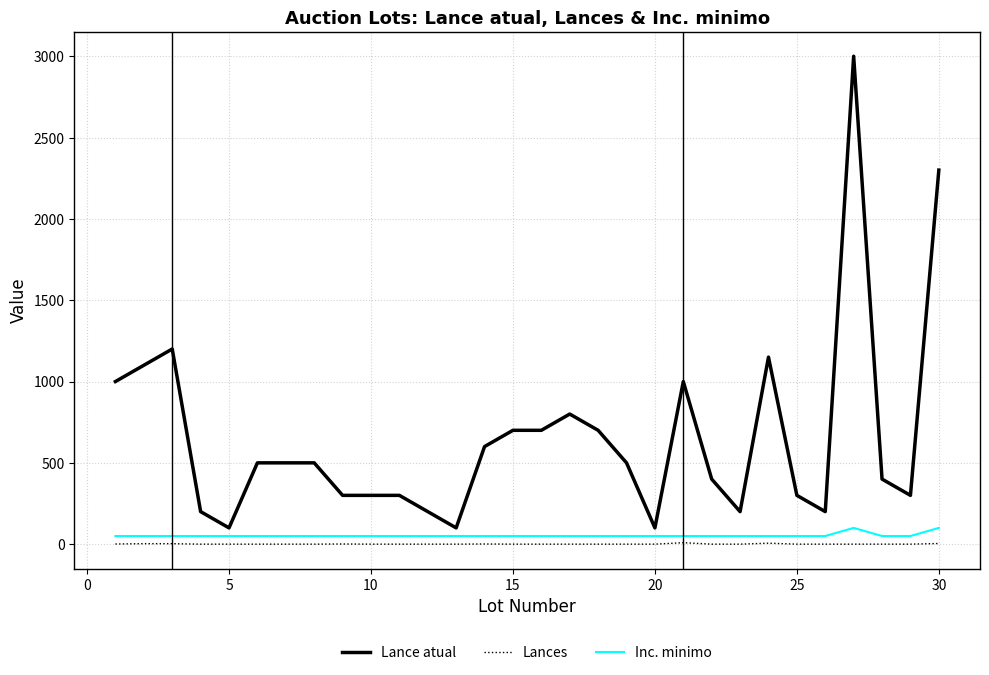

What is the difference between the maximum and minimum values in the Lance atual series?

2900